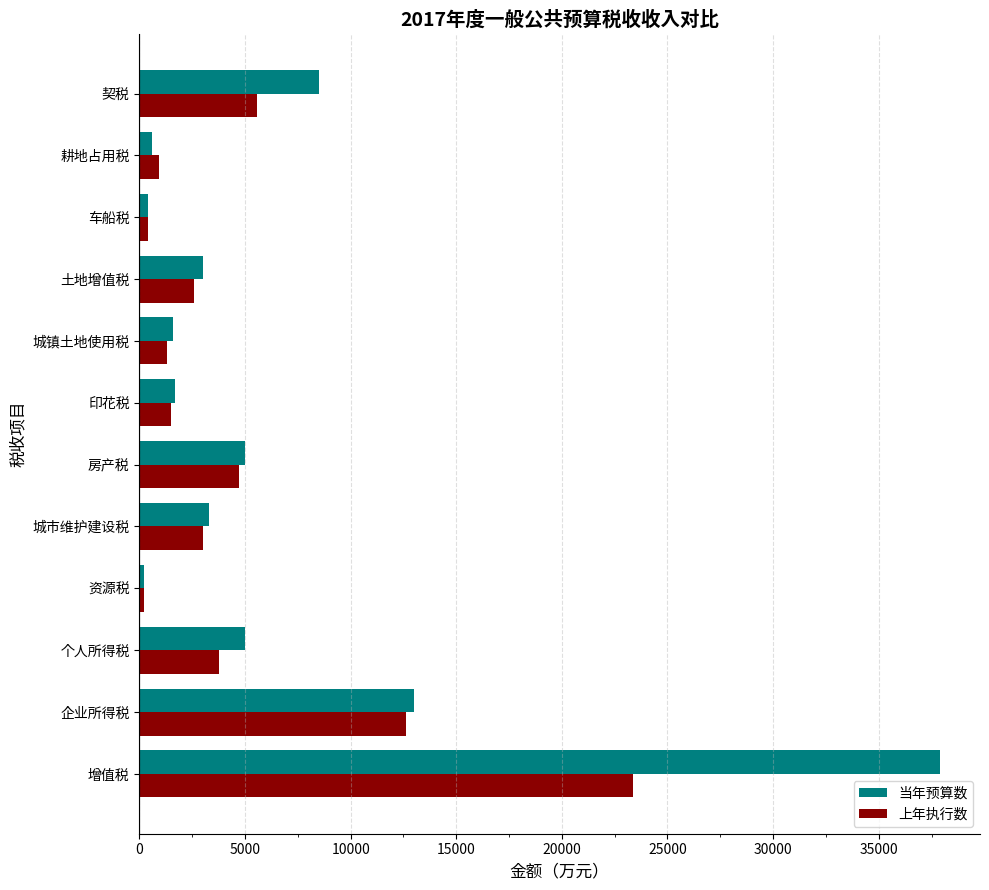

What is the sum of all 上年执行数 values?

59975